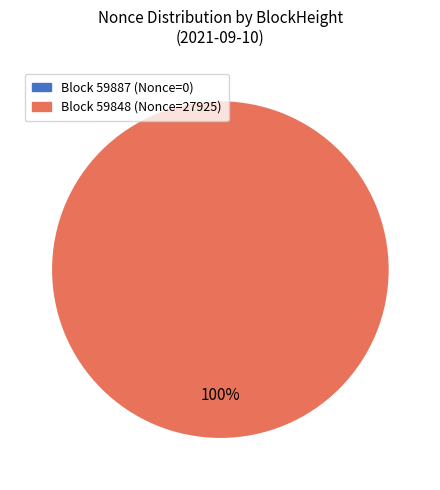

True or false: 59887 accounts for 1% of the total.

False